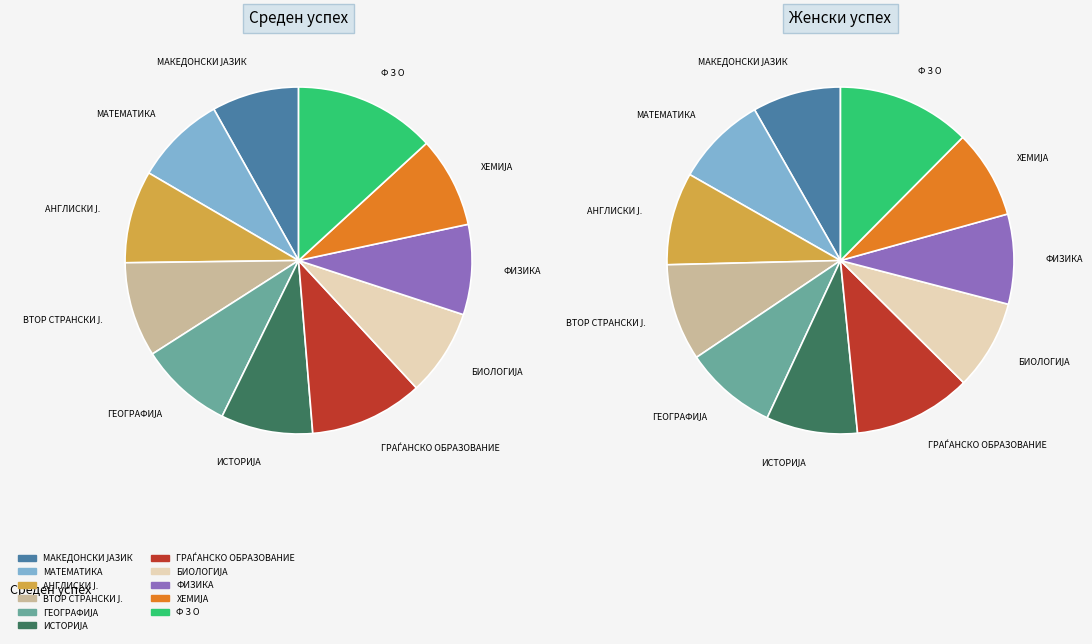

The ГРАЃАНСКО ОБРАЗОВАНИЕ slice represents 18% of the pie. True or false?

False